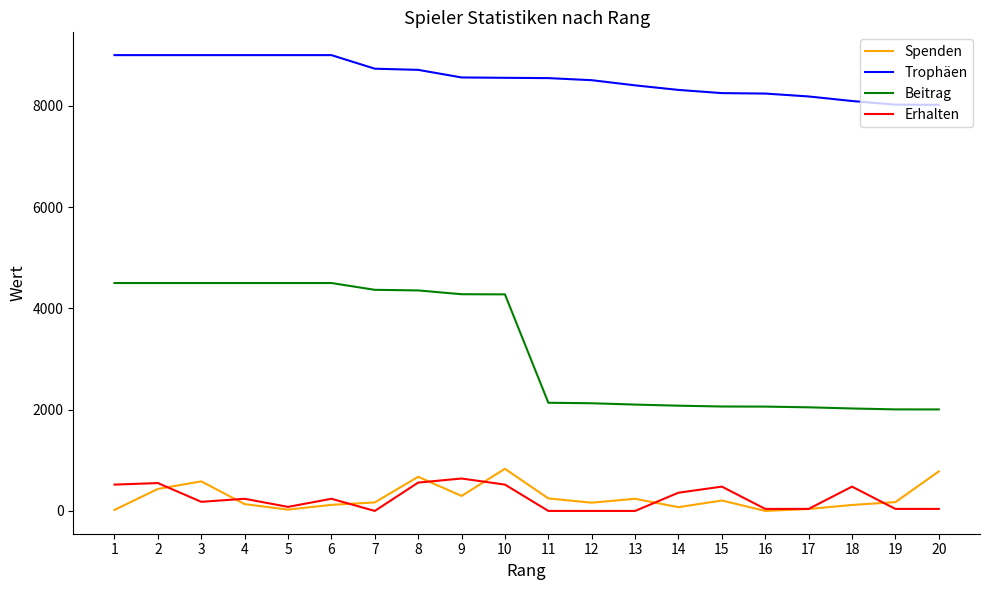

Which series has the largest range (max minus min)?

Beitrag